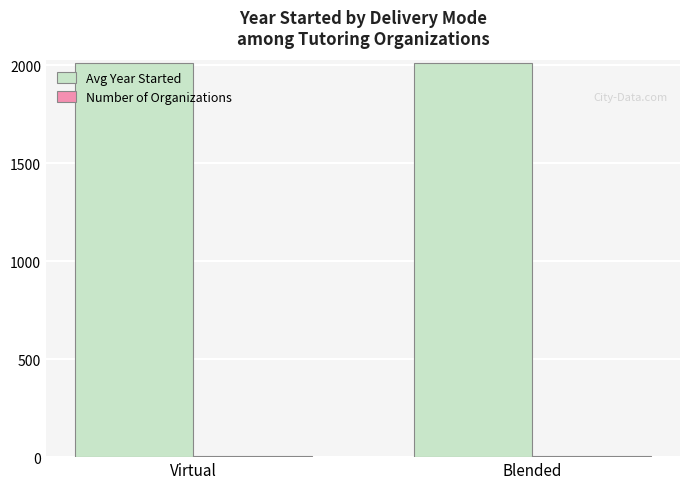

True or false: Avg Year Started has a value of 917.5 at Blended.

False